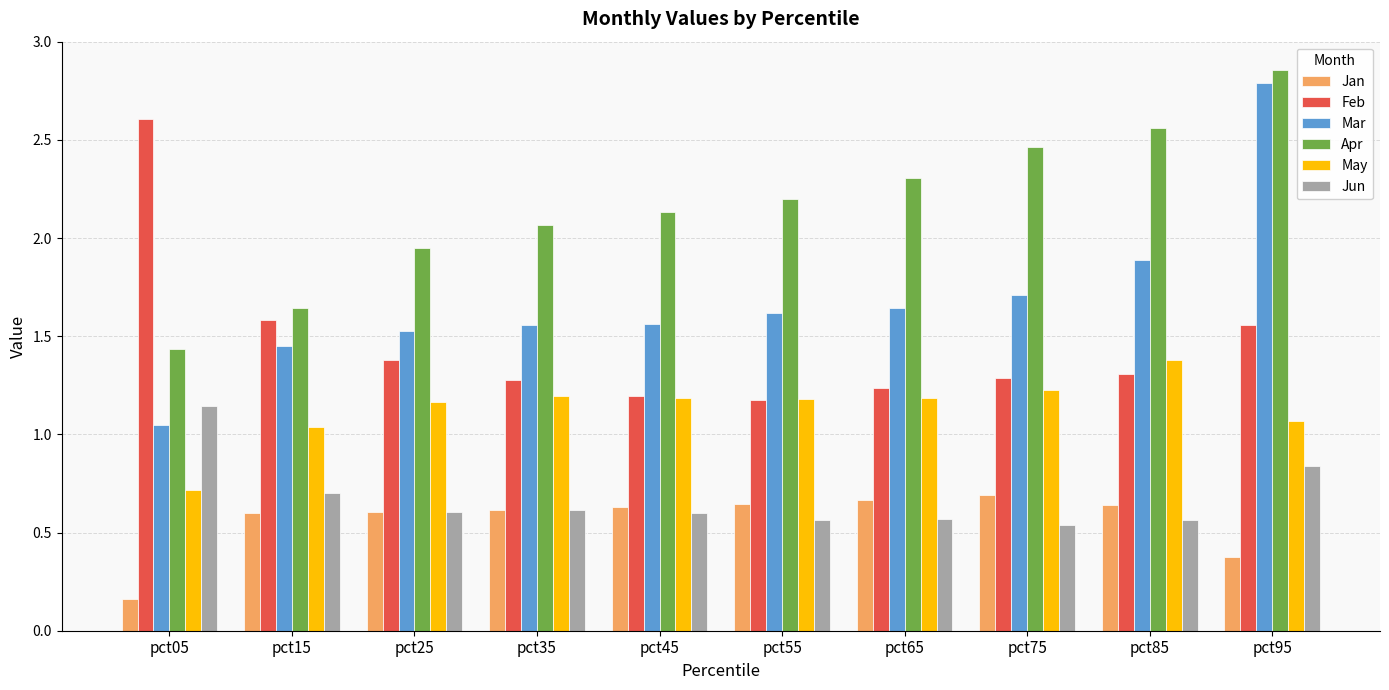

Rank the series by their maximum value, from highest to lowest.

Apr, Mar, Feb, May, Jun, Jan